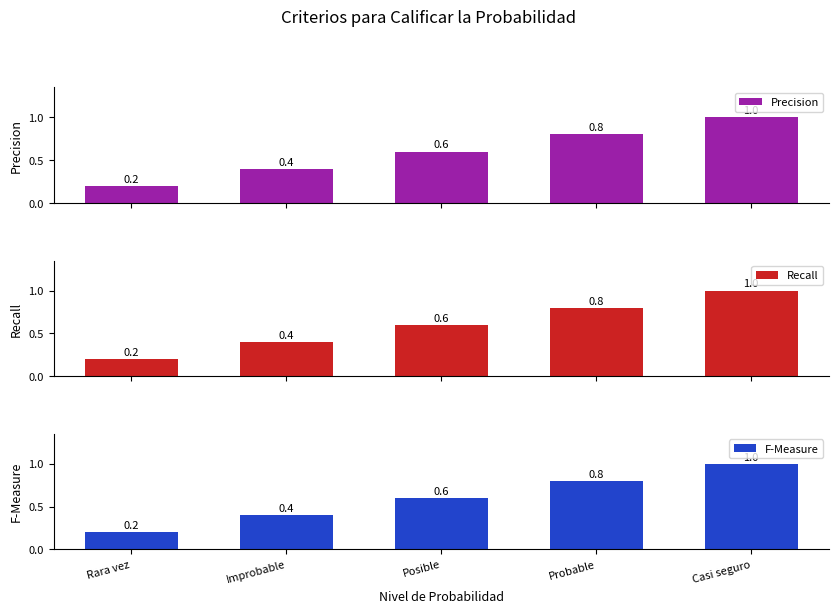

What is the sum of all F-Measure values?

3.0